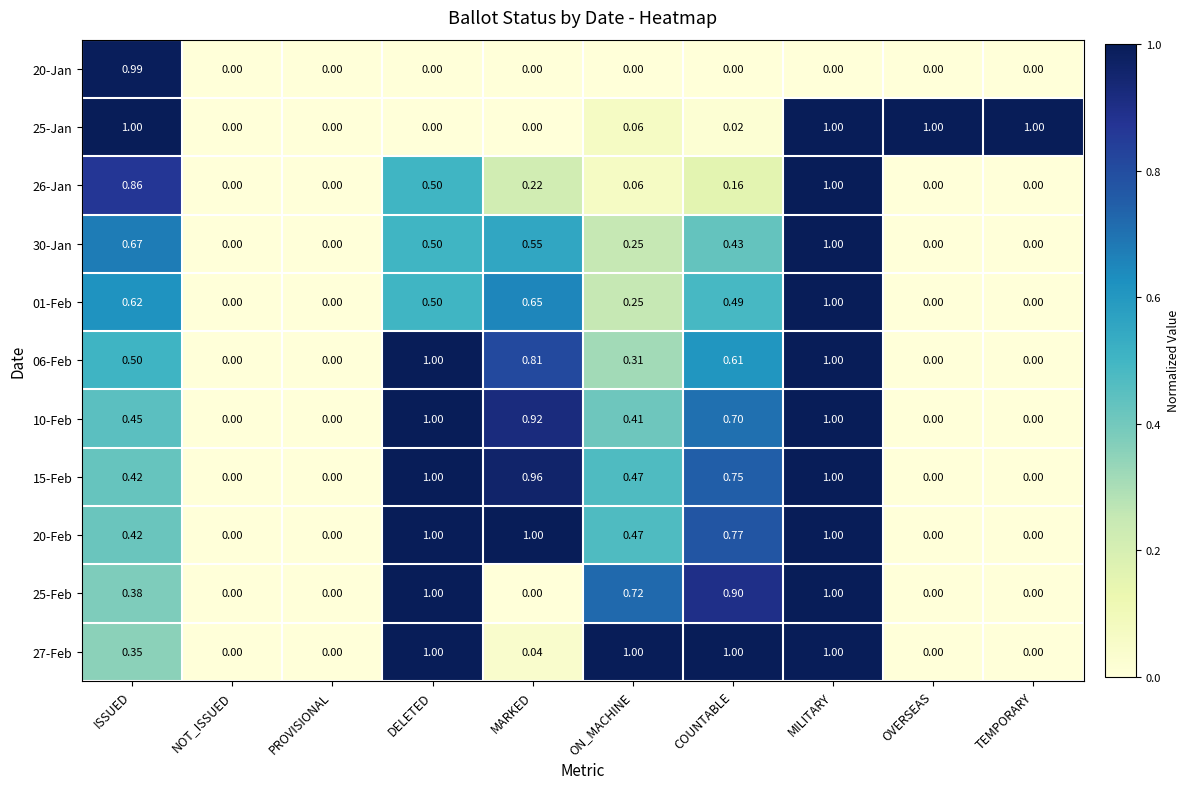

At which category is the sum across all series the highest?

MILITARY